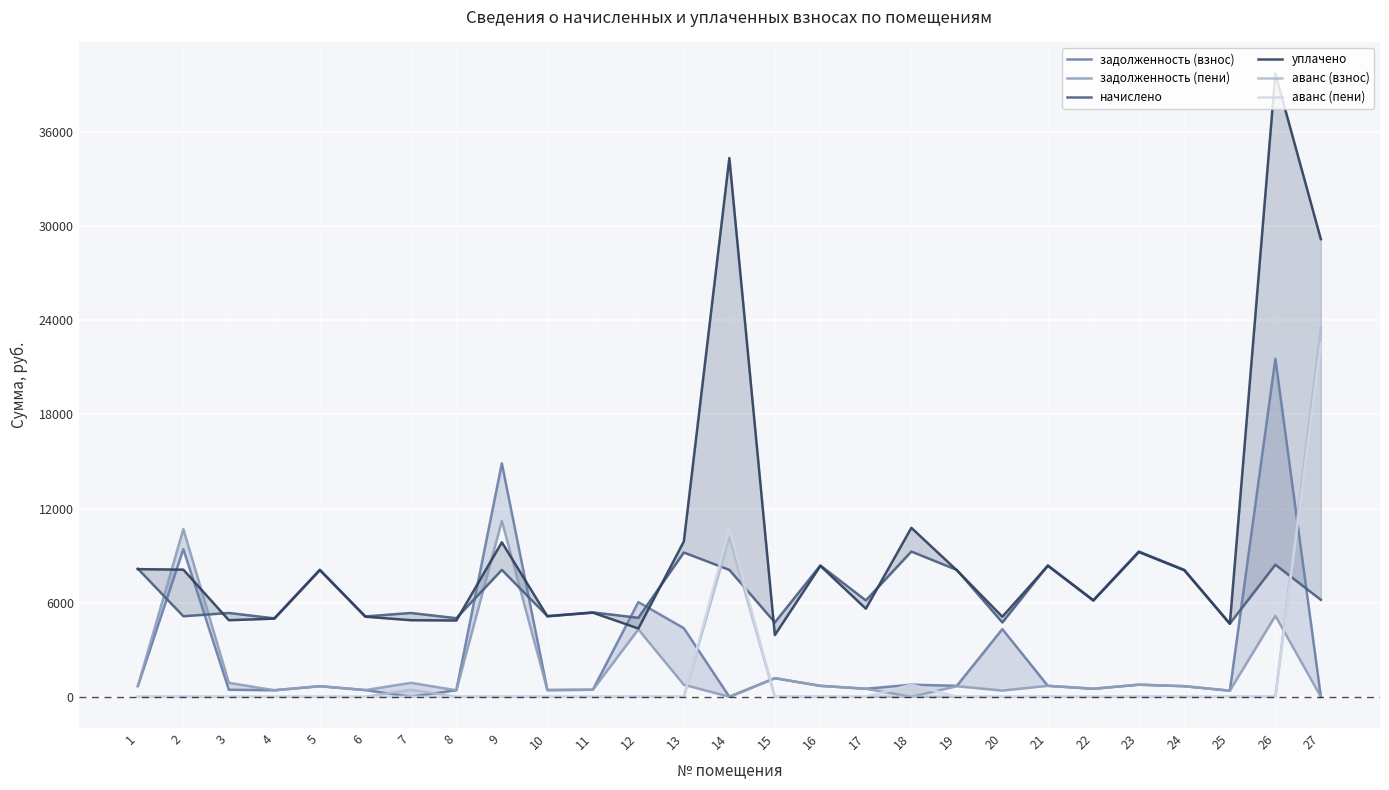

Between 9 and 20, which is larger?

9